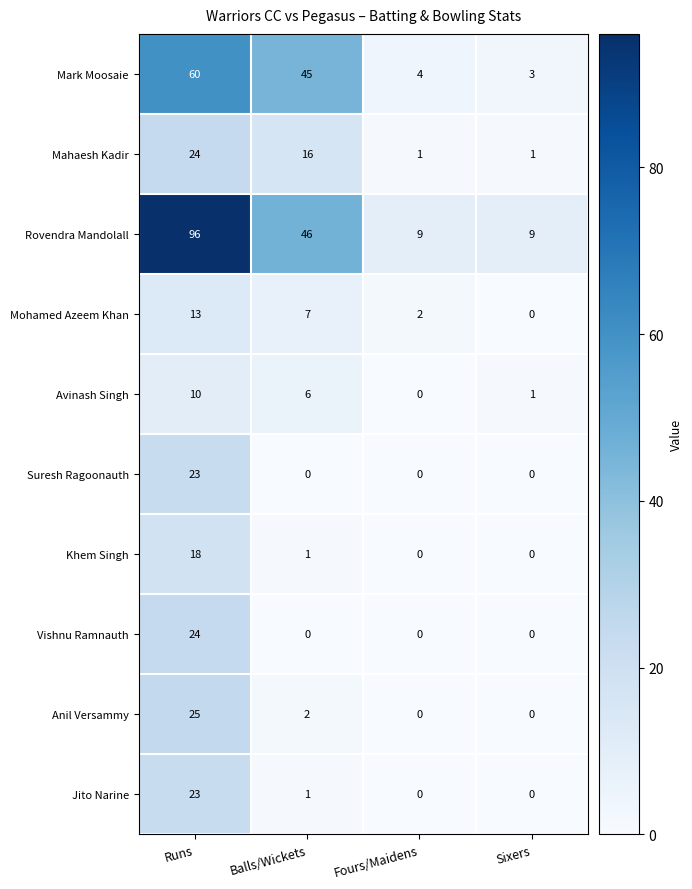

Is it true that Avinash Singh equals 10 at Balls/Wickets?

False